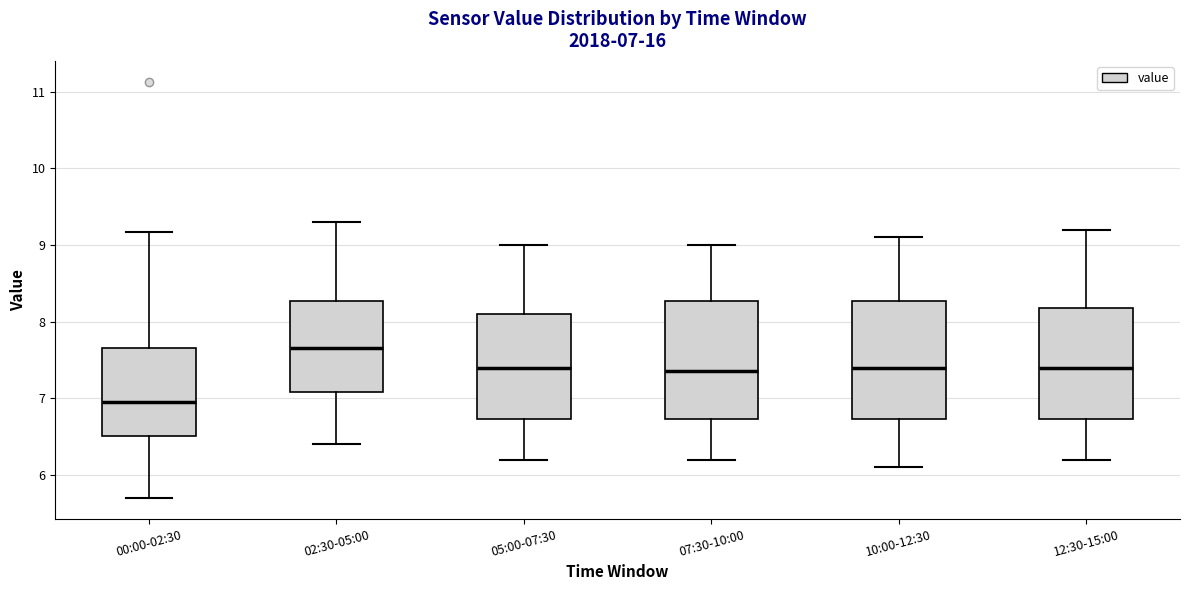

Which box has the highest median line?

02:30-05:00